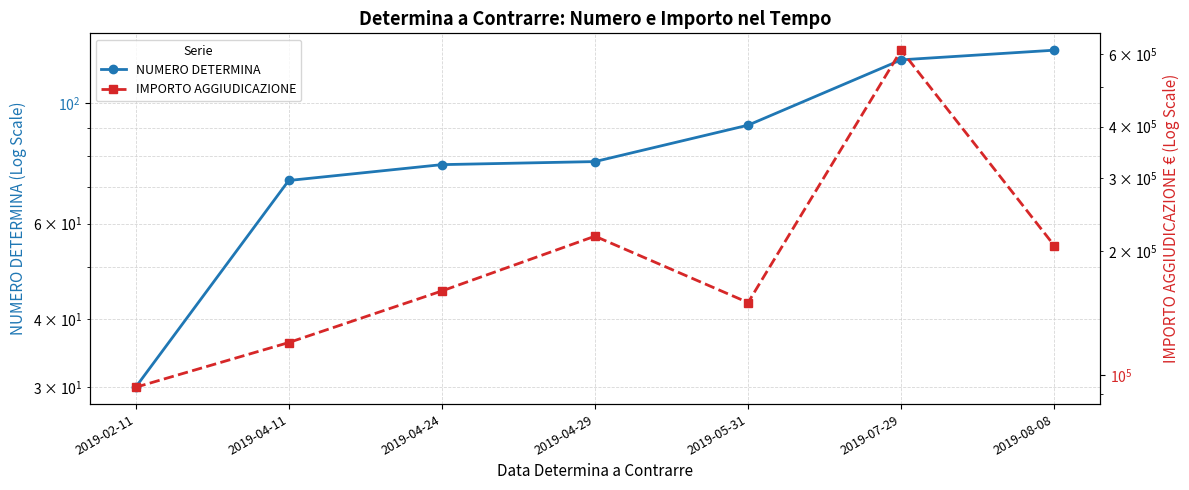

What is the label of the 2nd point from the left?

2019-04-11